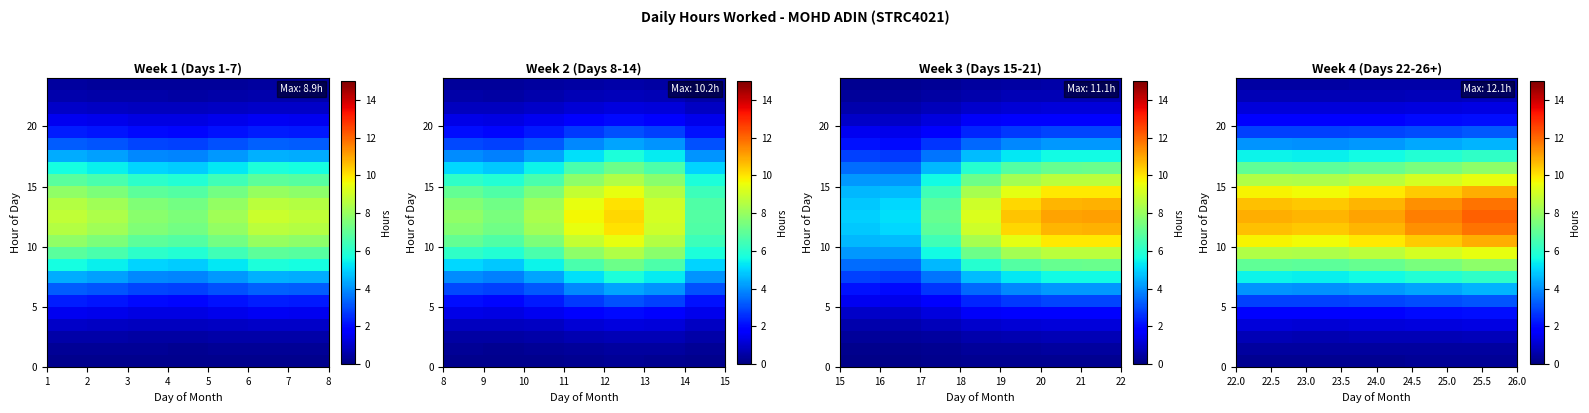

What is the total value across all series at 1?

116.0